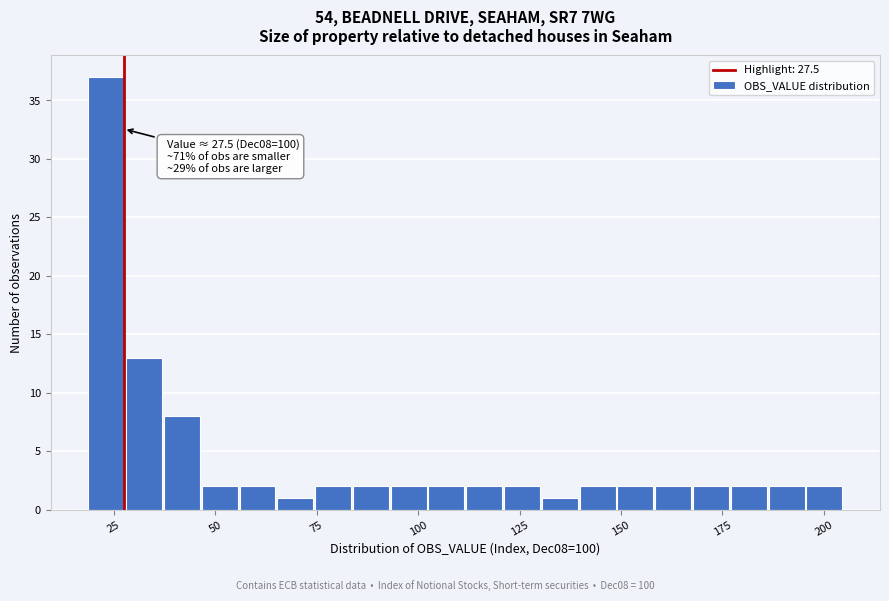

Around what value on the x-axis is the tallest bar? Give the approximate position of its centre, as read against the axis.

25